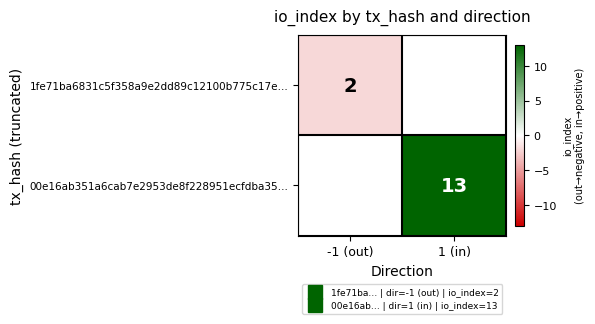

True or false: 1fe71ba6831c5f358a9e2dd89c12100b775c17e… has a value of -2.0 at -1 (out).

True